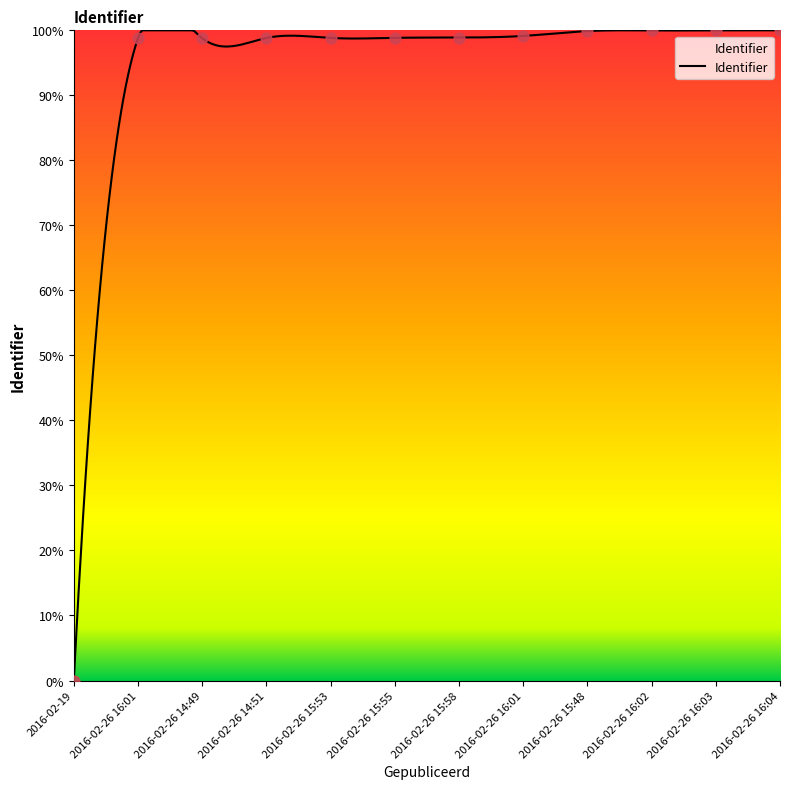

Approximately how many times larger is the value at 2016-02-26 15:58 compared to 2016-02-26 14:51?

1.0